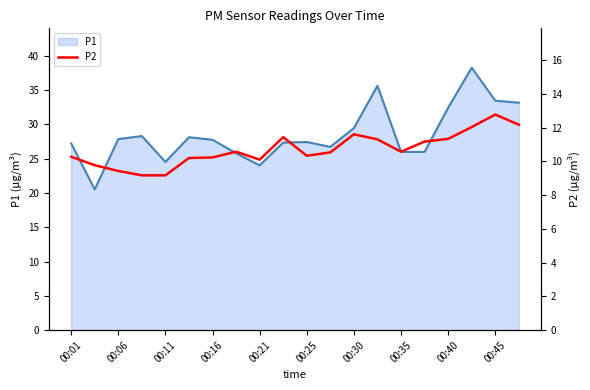

Is it true that P1 equals 14.8 at 00:16?

False